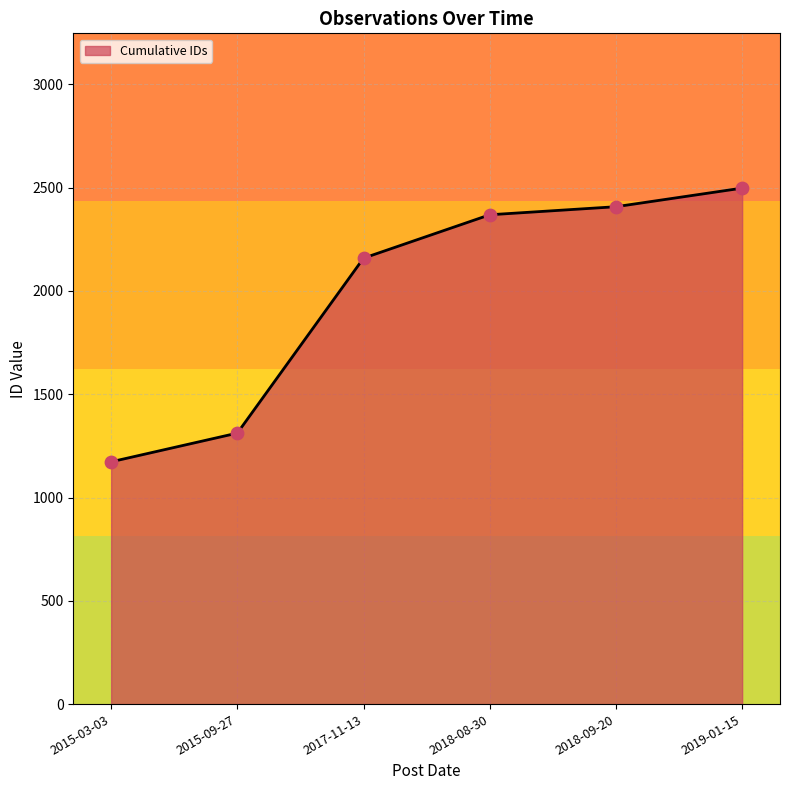

Which has a higher value, 2019-01-15 or 2018-08-30?

2019-01-15